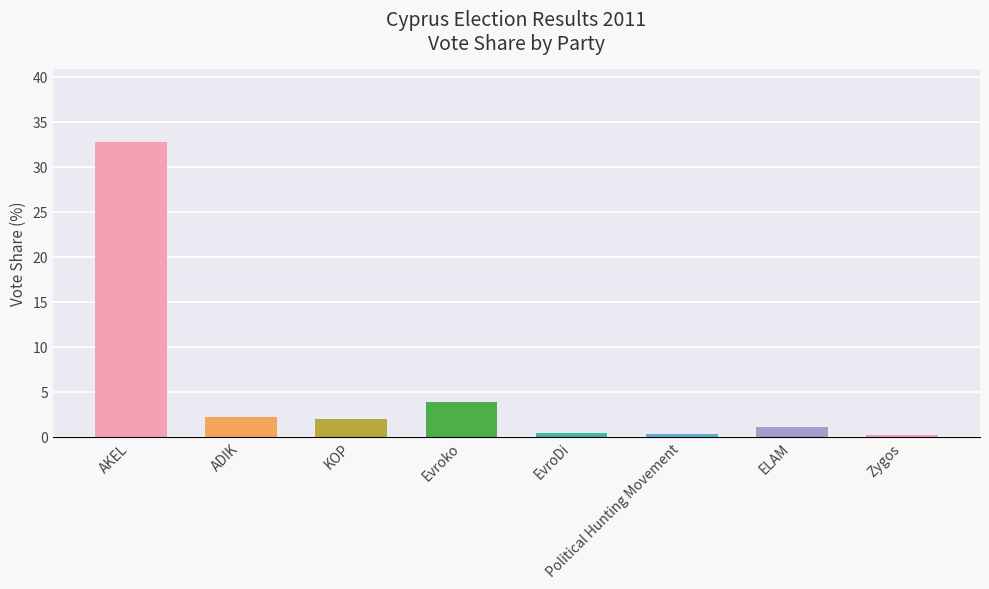

What is the difference between the second highest and minimum values?

3.7